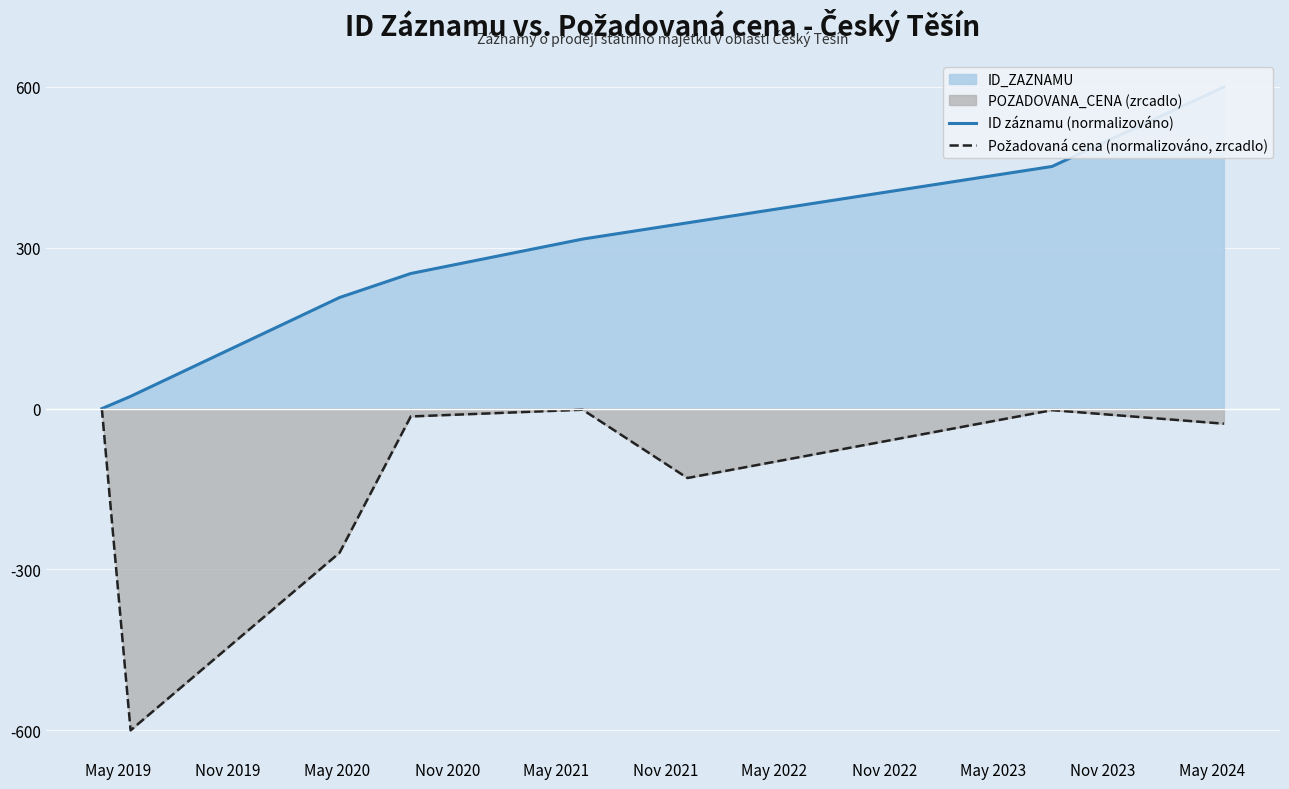

How many interior local peaks does the Požadovaná cena (normalizováno, zrcadlo) series have?

2